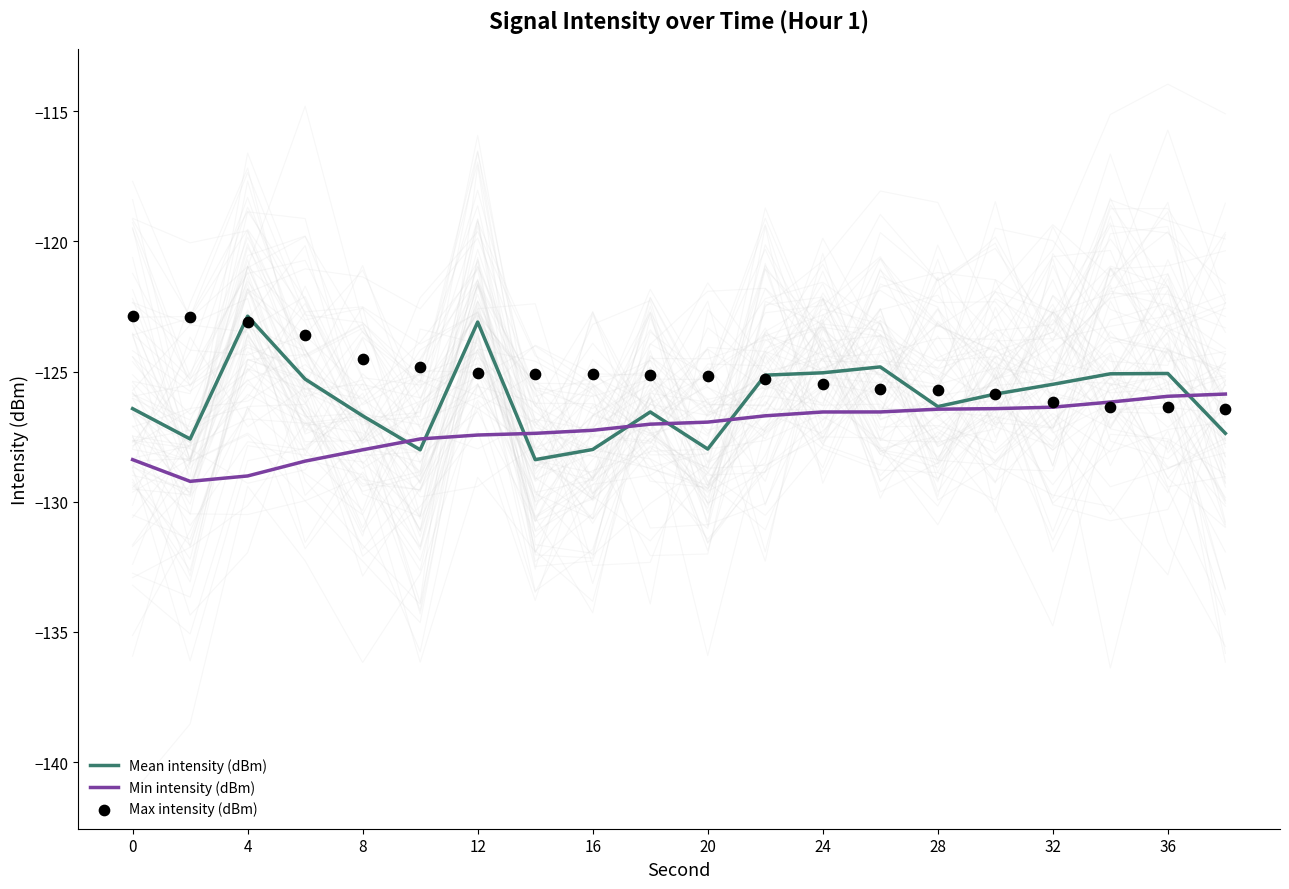

The Min intensity (dBm) series shows -44.9 at 28. True or false?

False